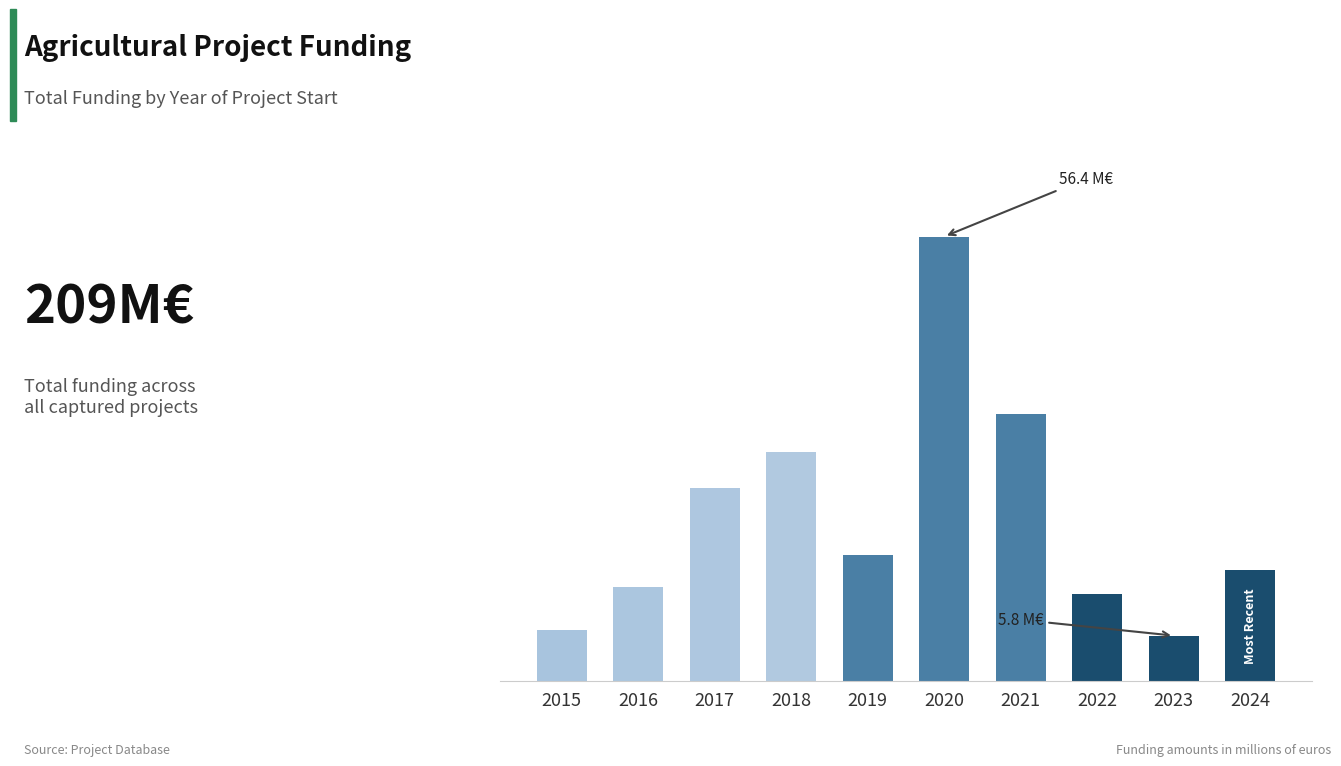

Does the chart contain any negative values?

No